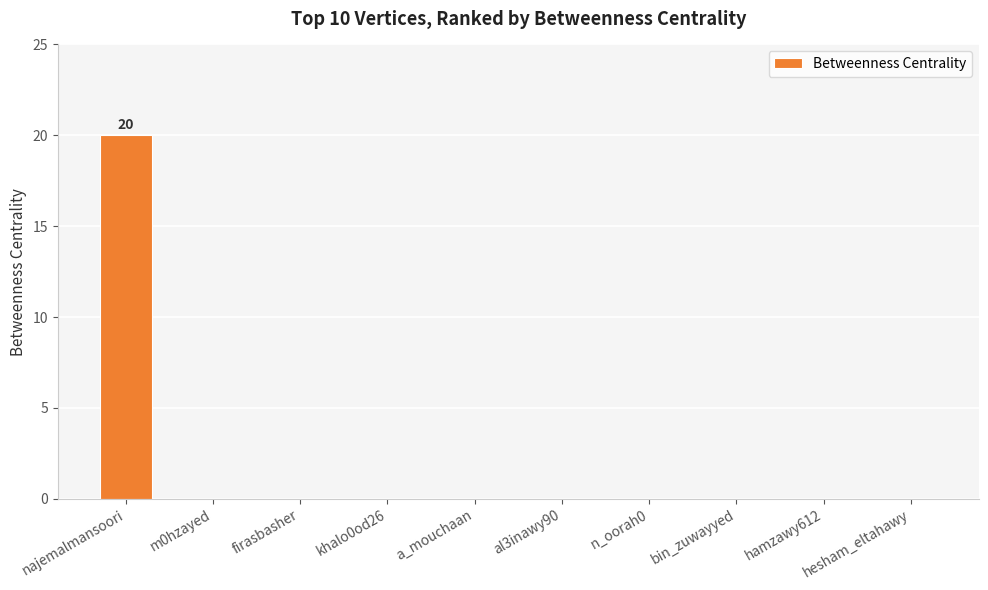

The value at a_mouchaan is 0. True or false?

True